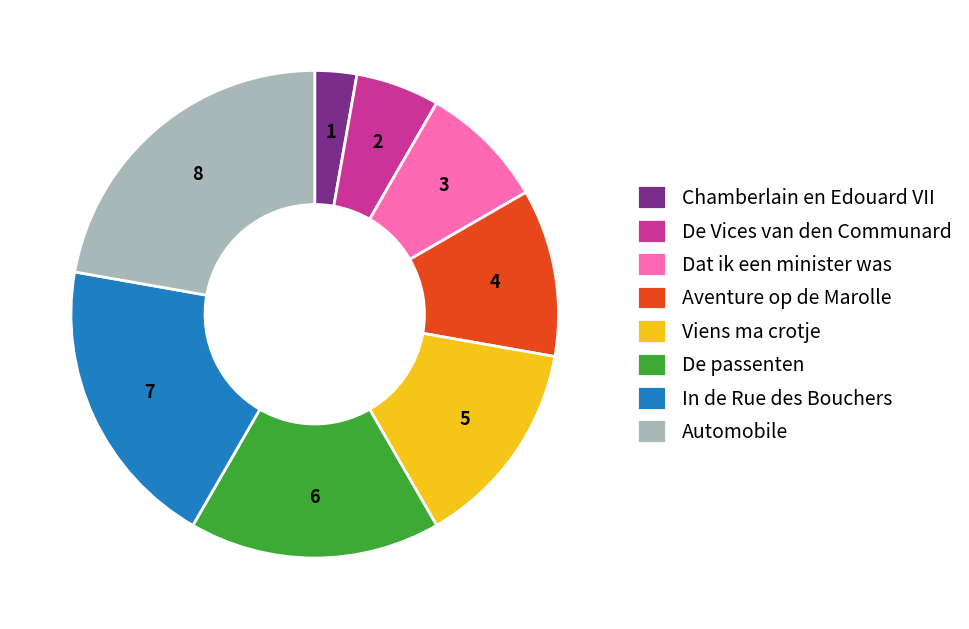

How many slices are in this pie chart?

8